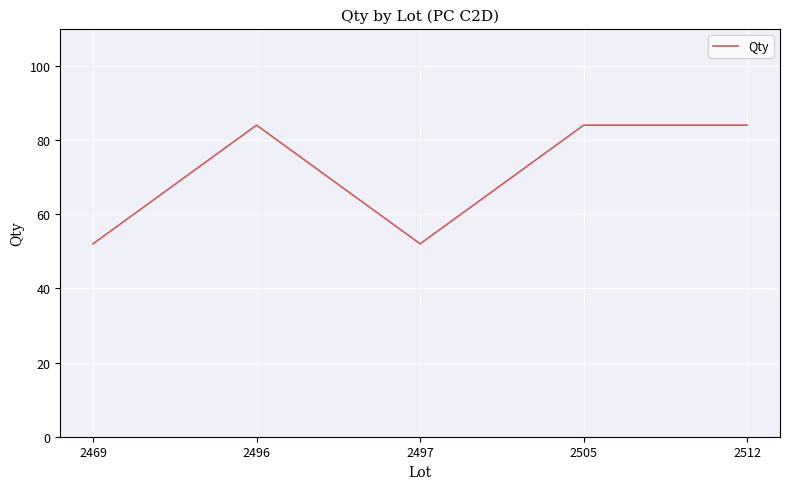

What is the greatest value displayed?

84